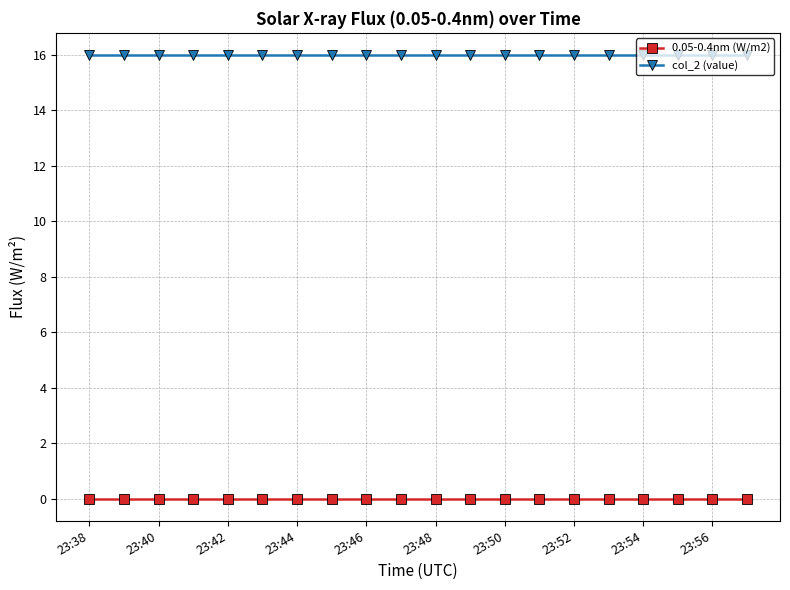

What is the maximum value shown in the chart?

16.0